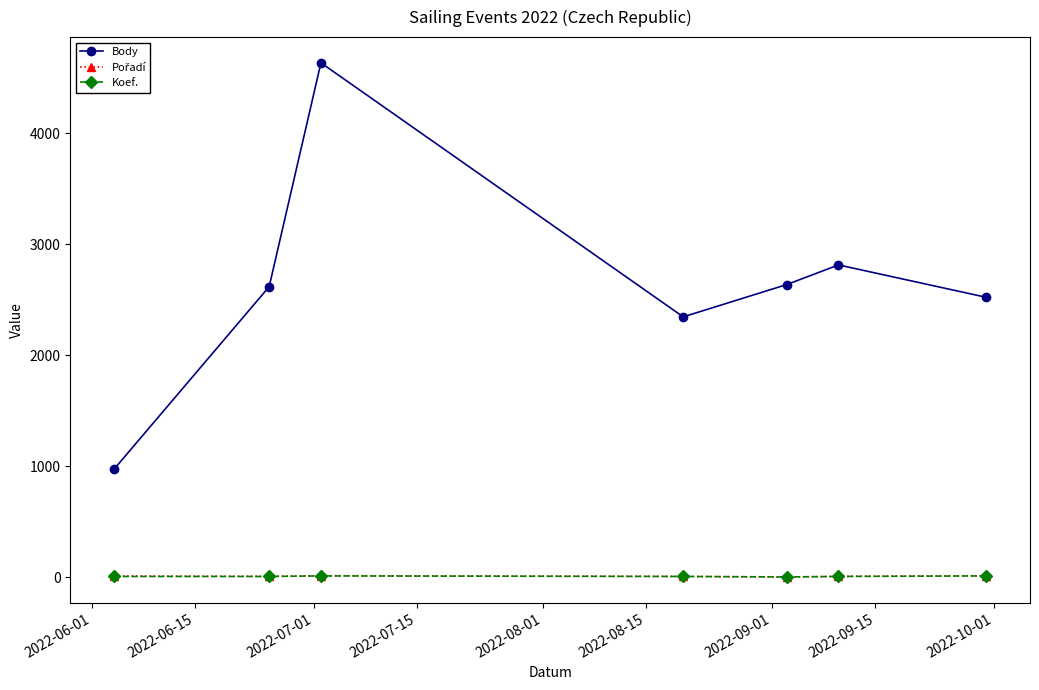

Which series has the widest spread of values?

Body